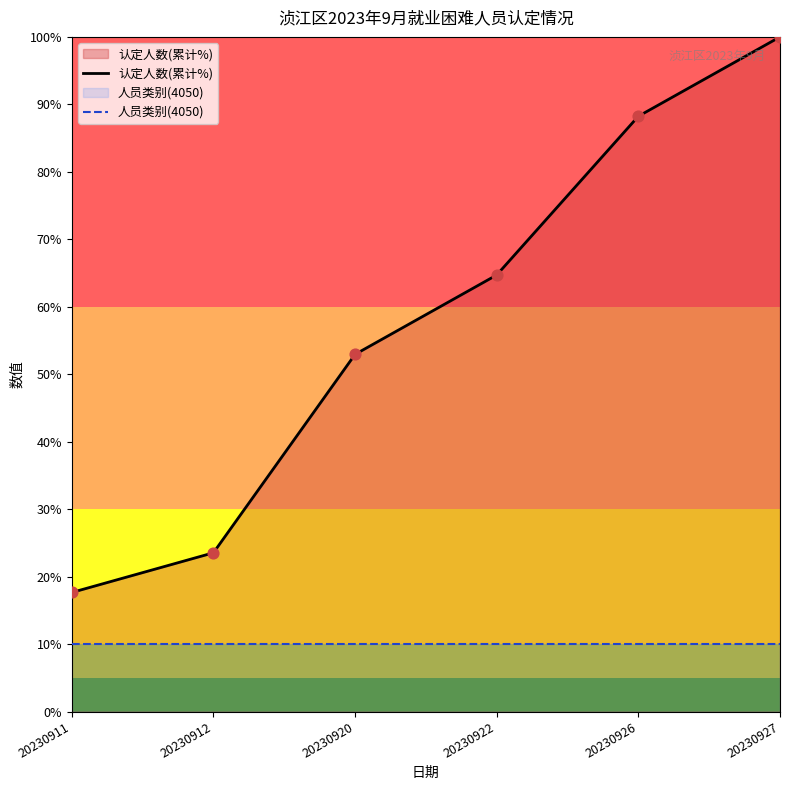

Is the value of 人员类别(4050) at 20230927 greater than the value of 认定人数(累计%) at 20230911?

No